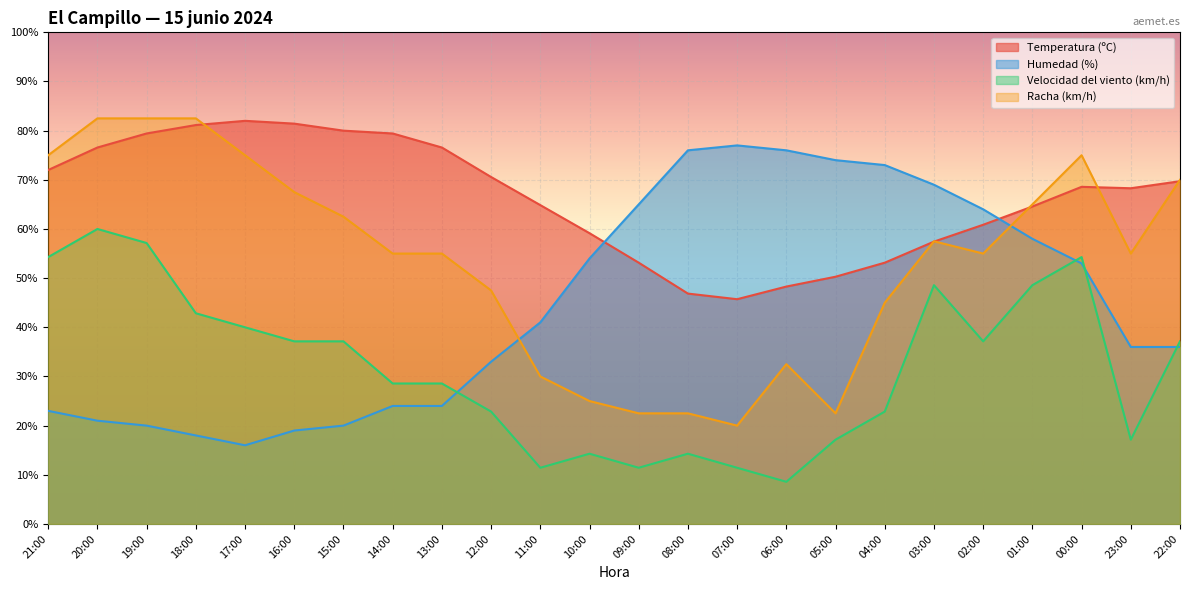

What is the difference between the highest and lowest values at 14:00?

55.4